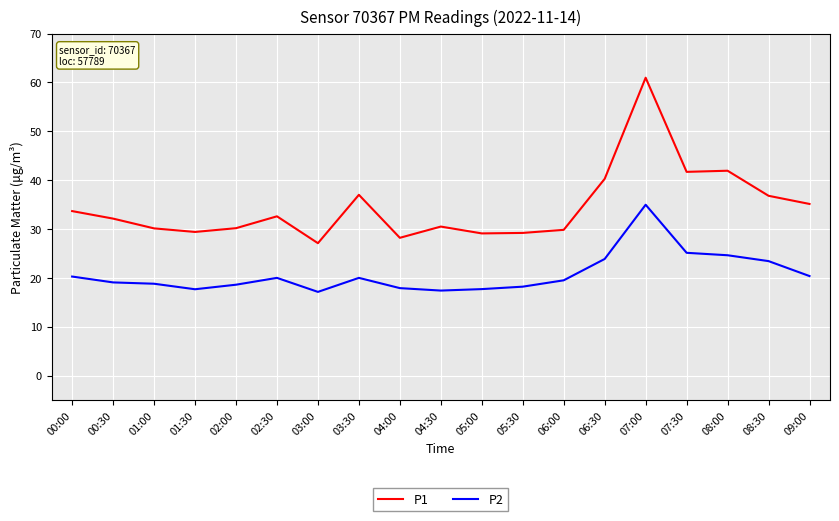

What position from the right is 08:30?

2